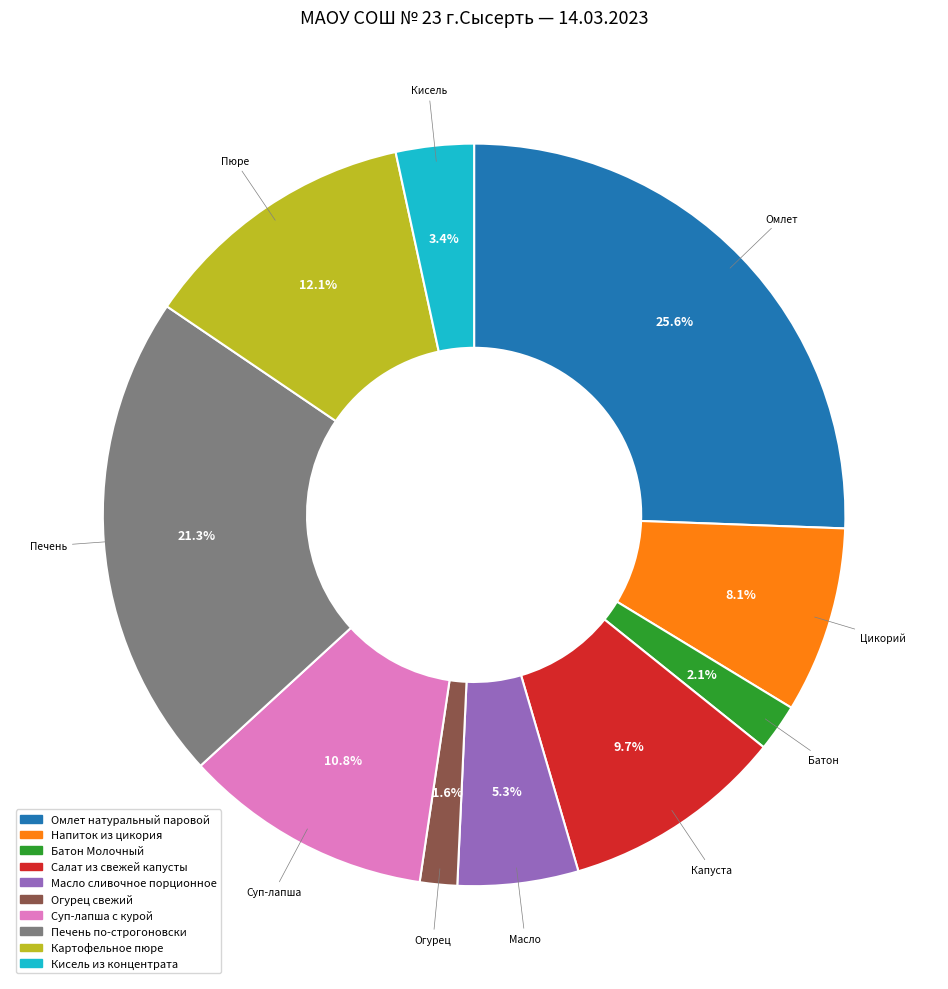

What percentage is NOT represented by Суп-лапша с курой?

89.2%